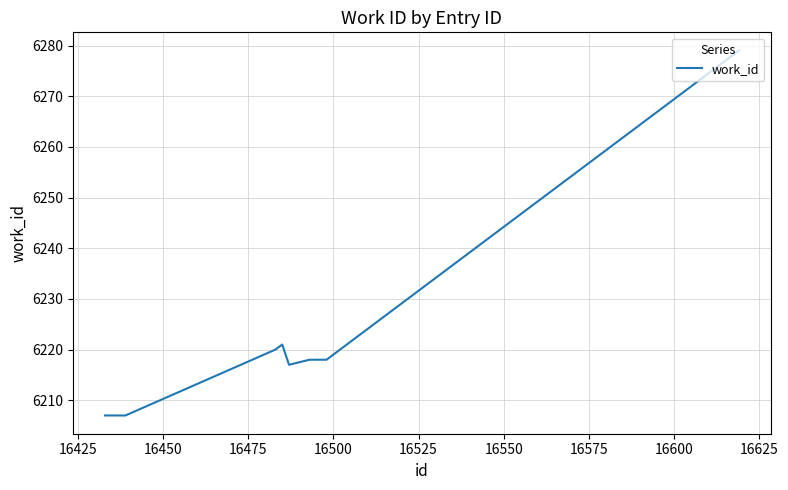

What is the difference between the maximum and minimum values?

72